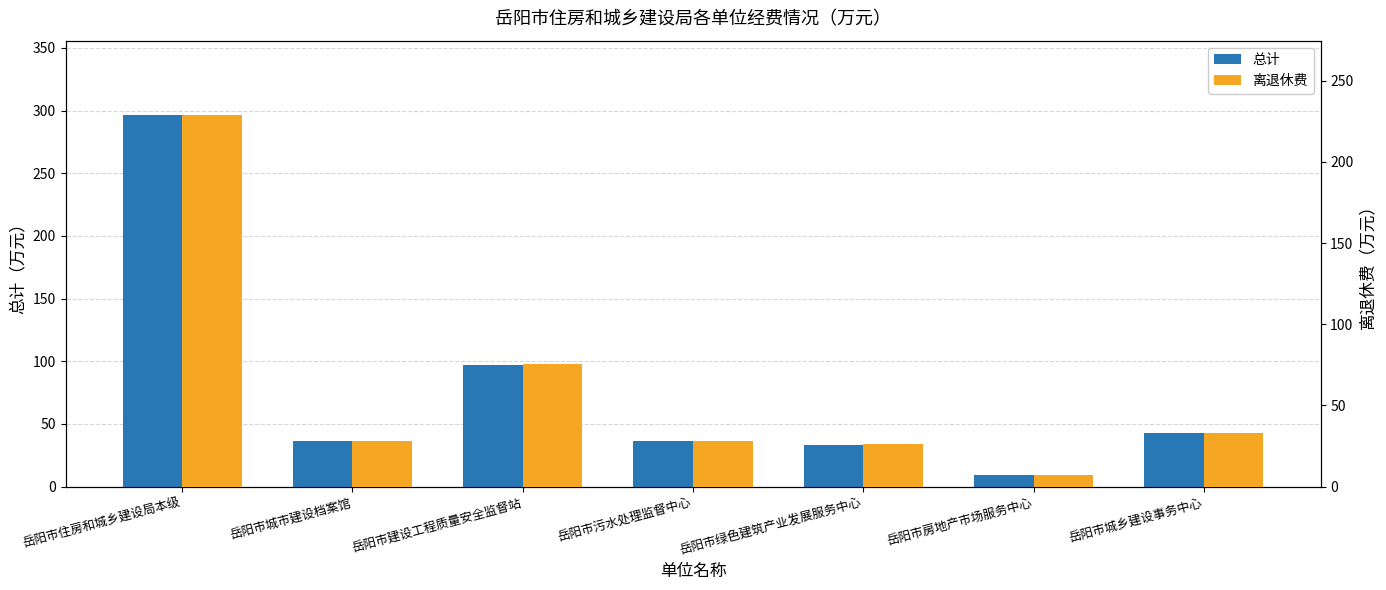

What is the difference between the highest and lowest values at 岳阳市建设工程质量安全监督站?

21.3